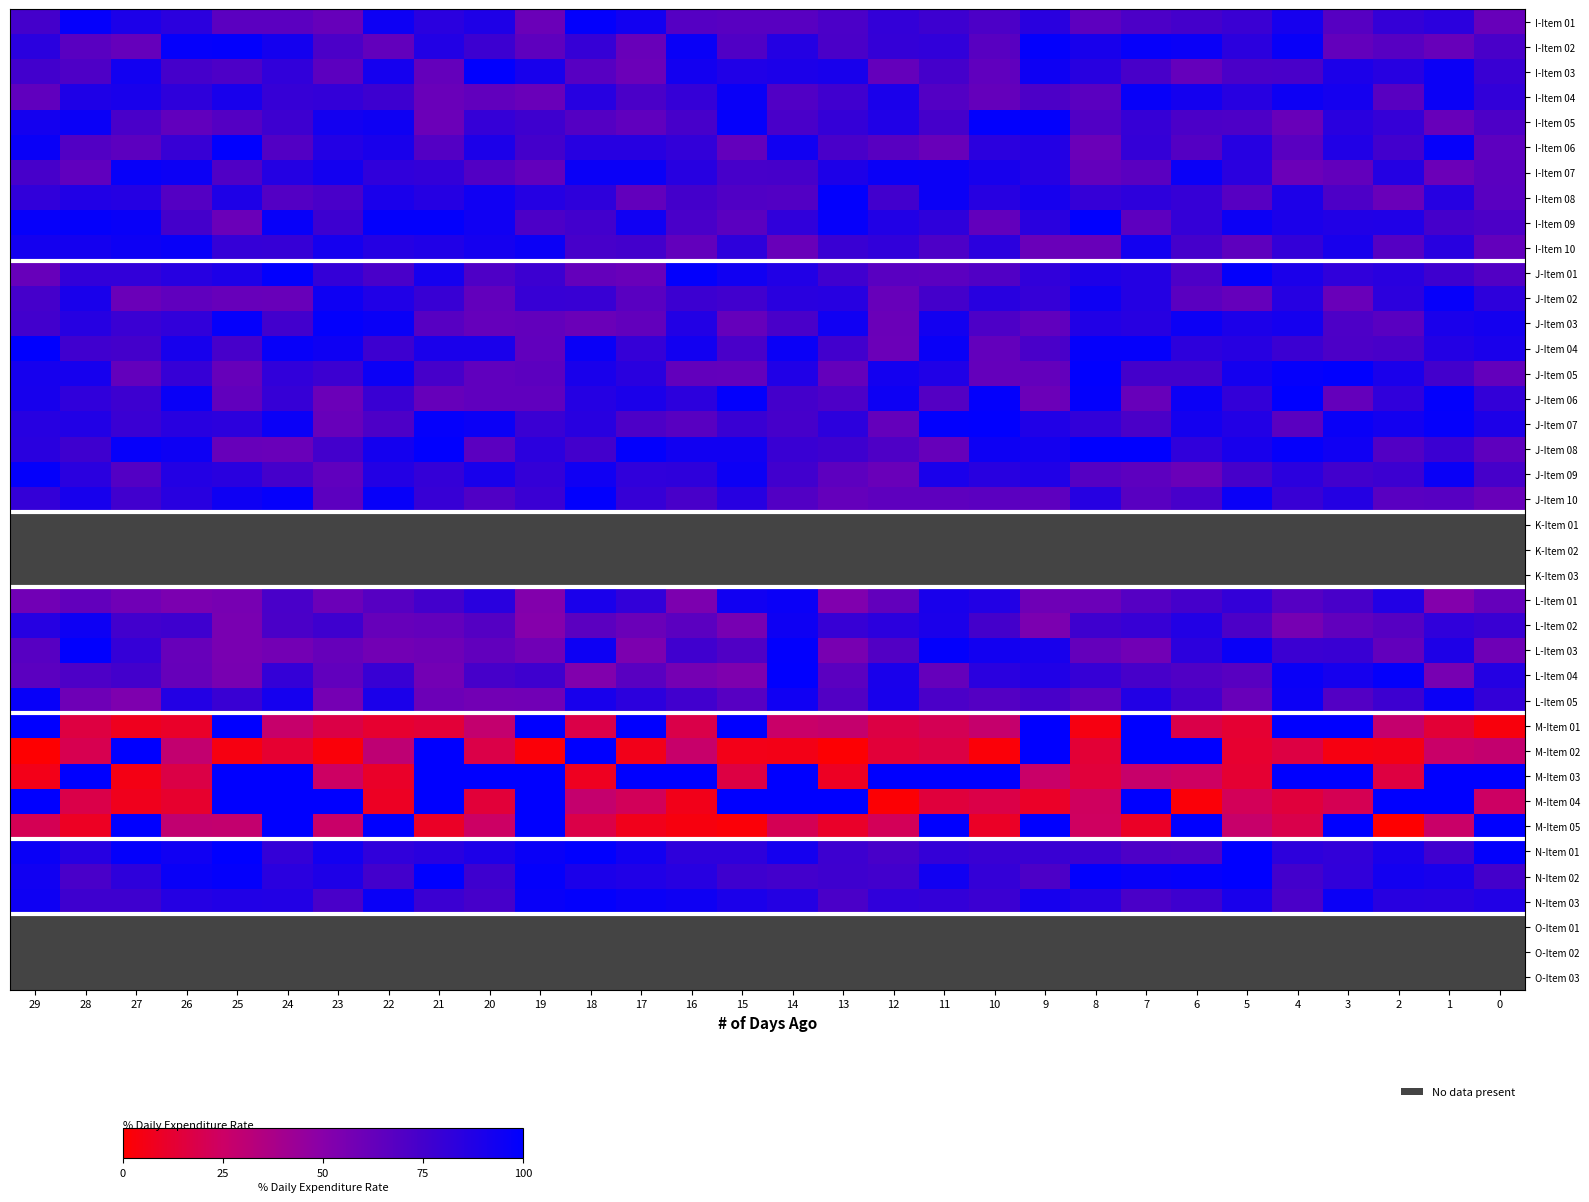

The value of row_24 at 0 is 108.7. True or false?

False